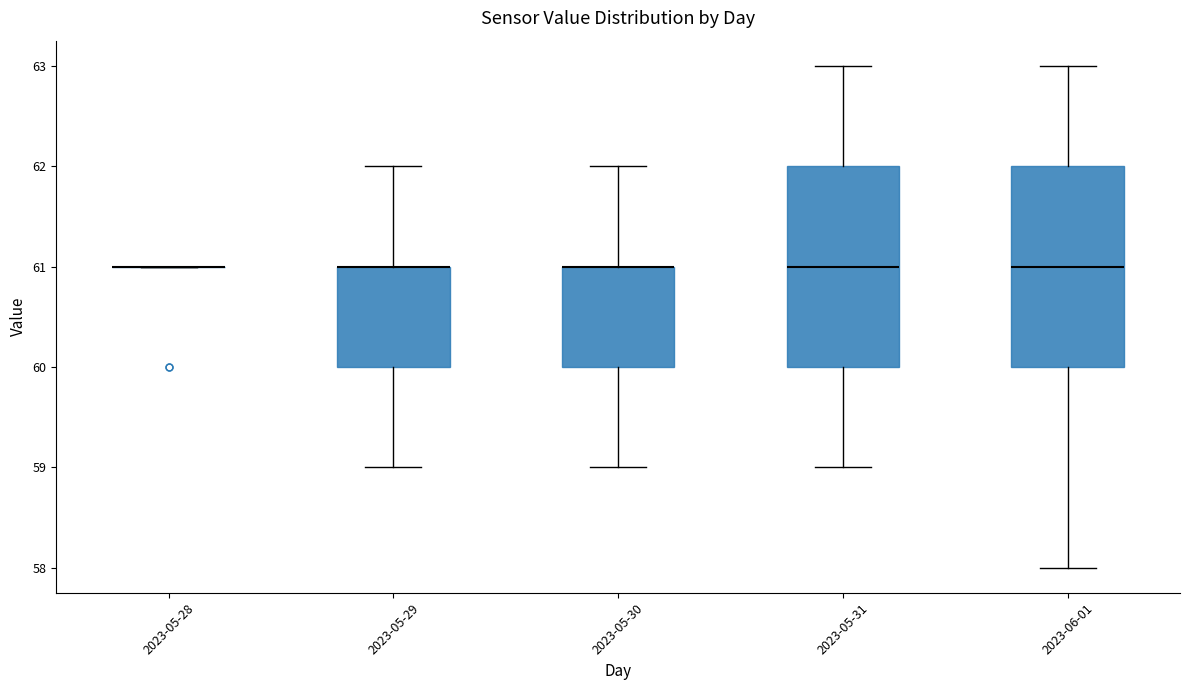

Reading left to right, read every box against the y-axis: the position of its median line, the range the box covers, and the ends of its whiskers. The values are not printed on the chart, so give them approximately, as read against the axis.

2023-05-28: box collapsed to a line at 61, whiskers 61 to 61
2023-05-29: median 61 (drawn on the box's upper edge), box 60 to 61, whiskers 59 to 62
2023-05-30: median 61 (drawn on the box's upper edge), box 60 to 61, whiskers 59 to 62
2023-05-31: median 61, box 60 to 62, whiskers 59 to 63
2023-06-01: median 61, box 60 to 62, whiskers 58 to 63